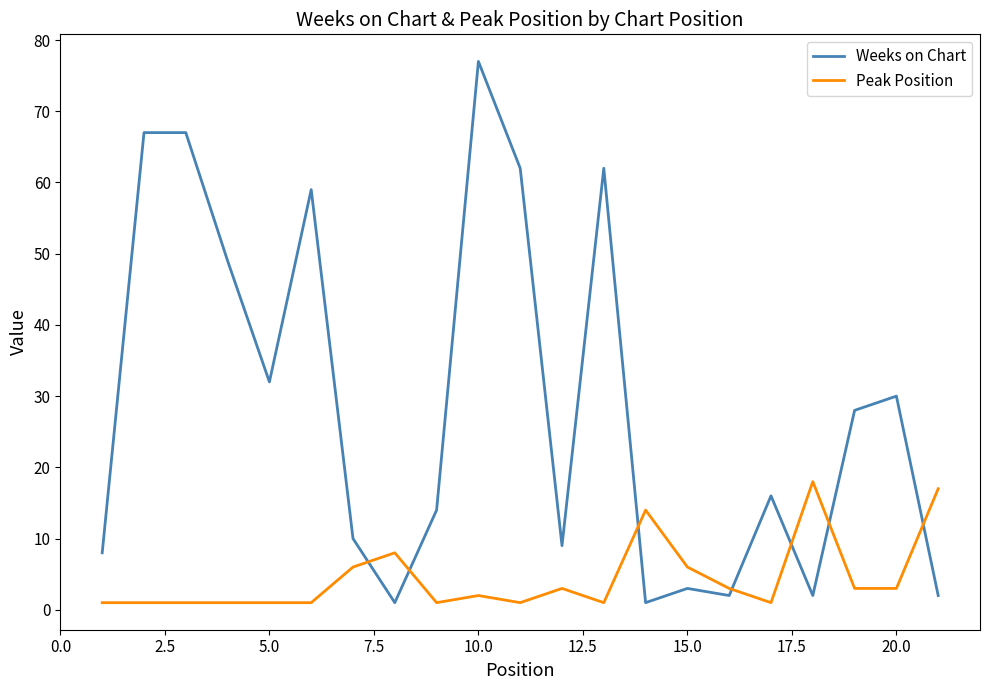

Which series has the largest range (max minus min)?

Weeks on Chart